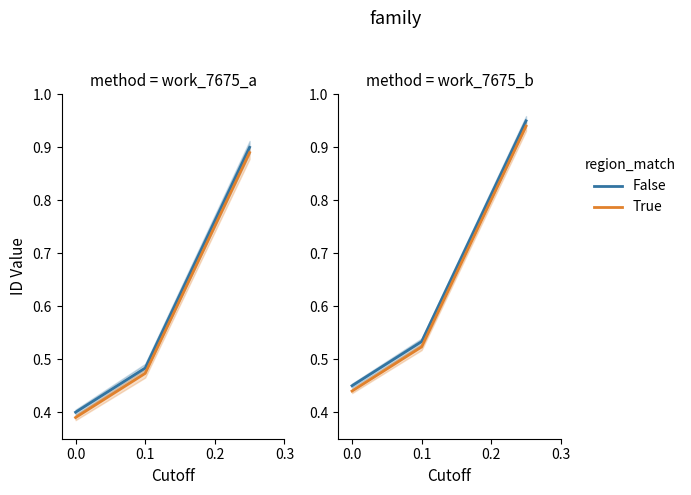

How many lines are shown in the chart?

2